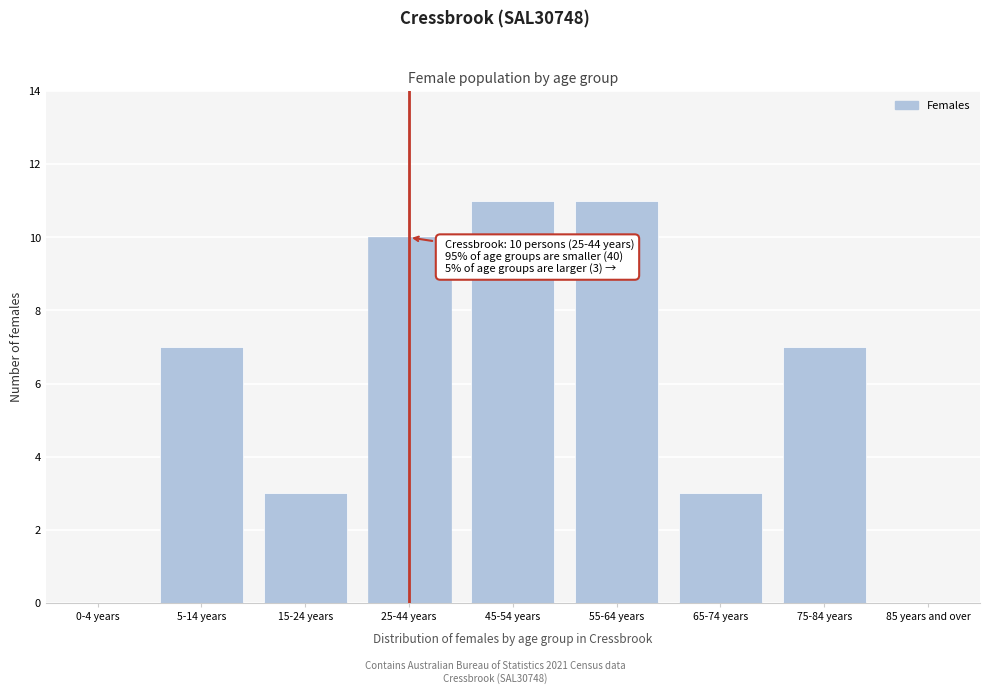

Reading left to right, transcribe all the data shown in this chart.

0-4 years=0	5-14 years=7	15-24 years=3	25-44 years=10	45-54 years=11	55-64 years=11	65-74 years=3	75-84 years=7	85 years and over=0